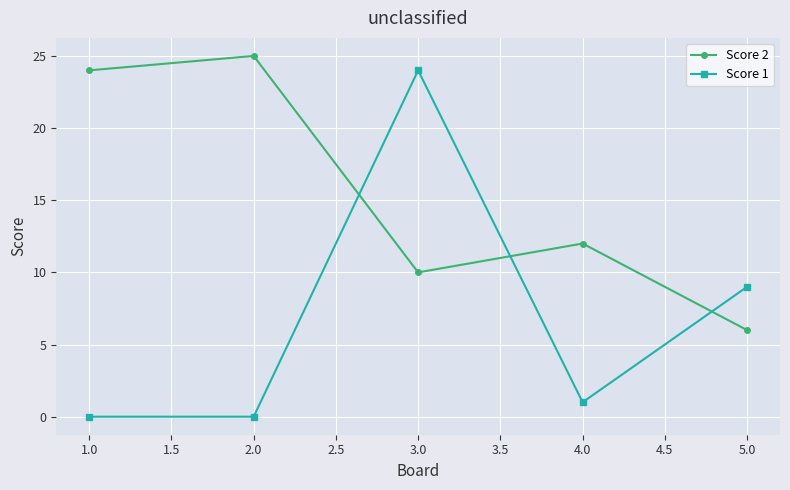

Reading left to right, transcribe all the data shown in this chart.

Score 2: 1.0=24	2.0=25	3.0=10	4.0=12	5.0=6
Score 1: 1.0=0	2.0=0	3.0=24	4.0=1	5.0=9